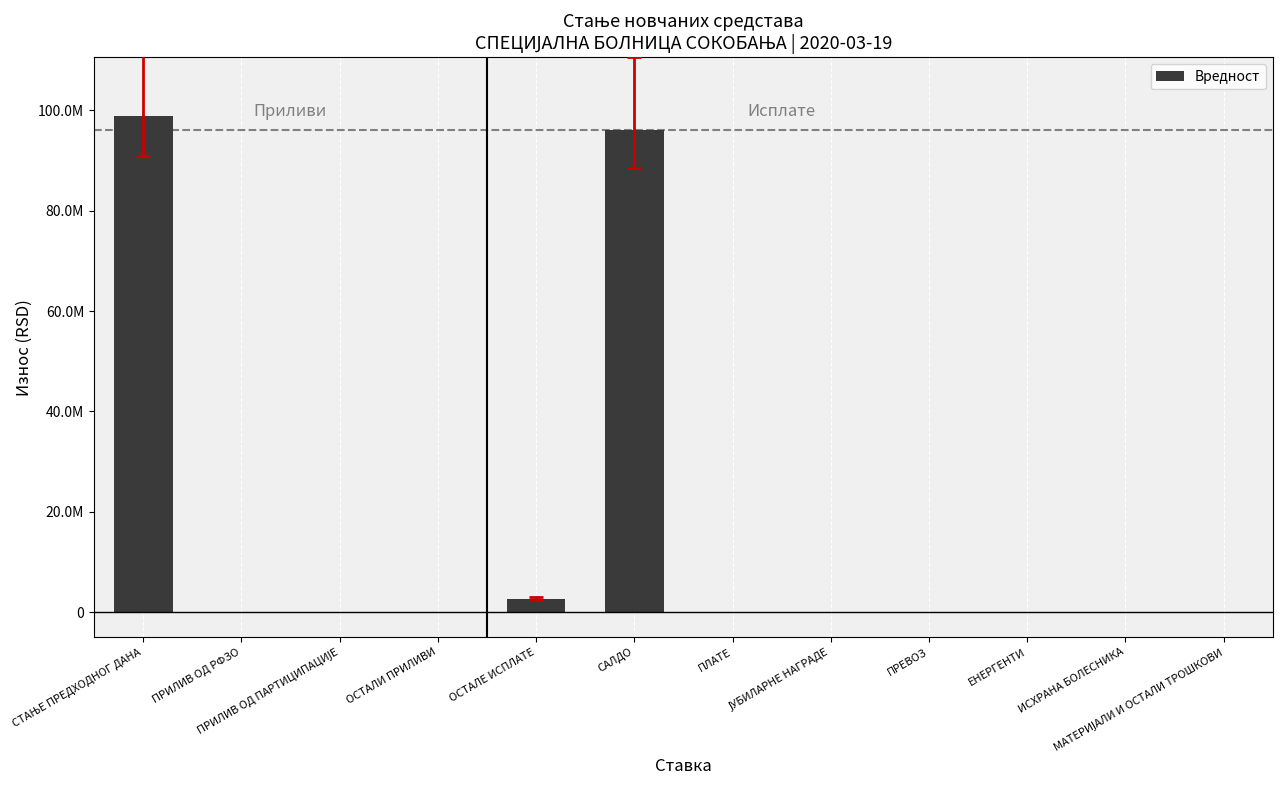

What value does the data have at ОСТАЛЕ ИСПЛАТЕ?

2676396.0